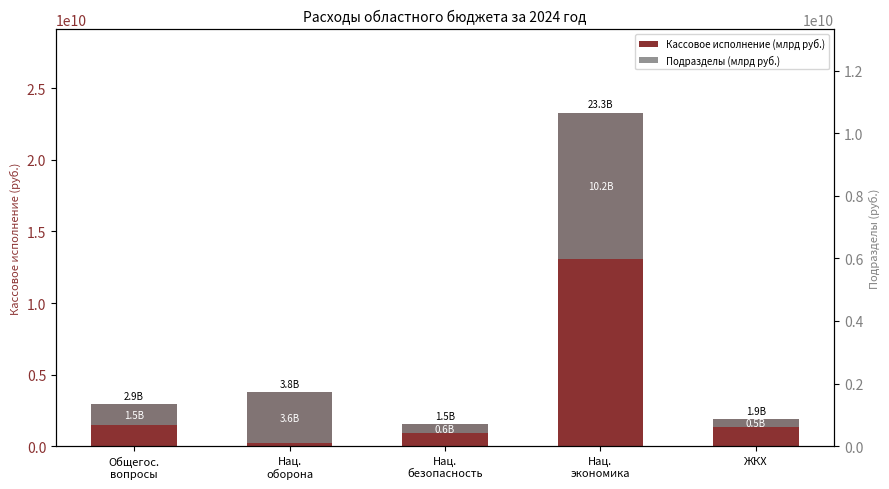

Rank the series at Нац.
оборона from lowest to highest value.

Подразделы (млрд руб.), Кассовое исполнение (млрд руб.)